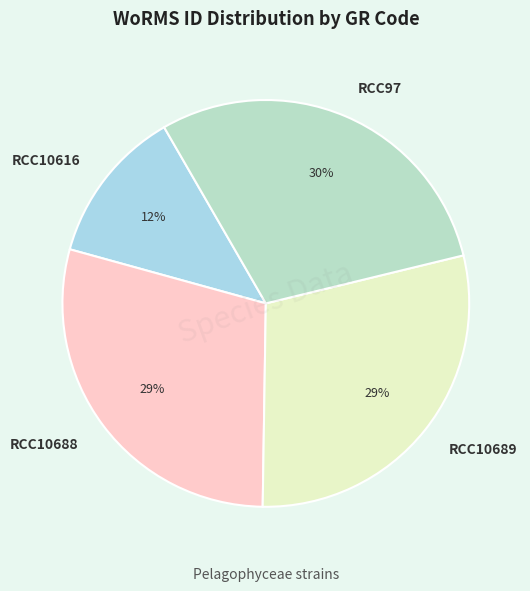

Do RCC10688 and RCC97 together represent more than half of the pie?

Yes